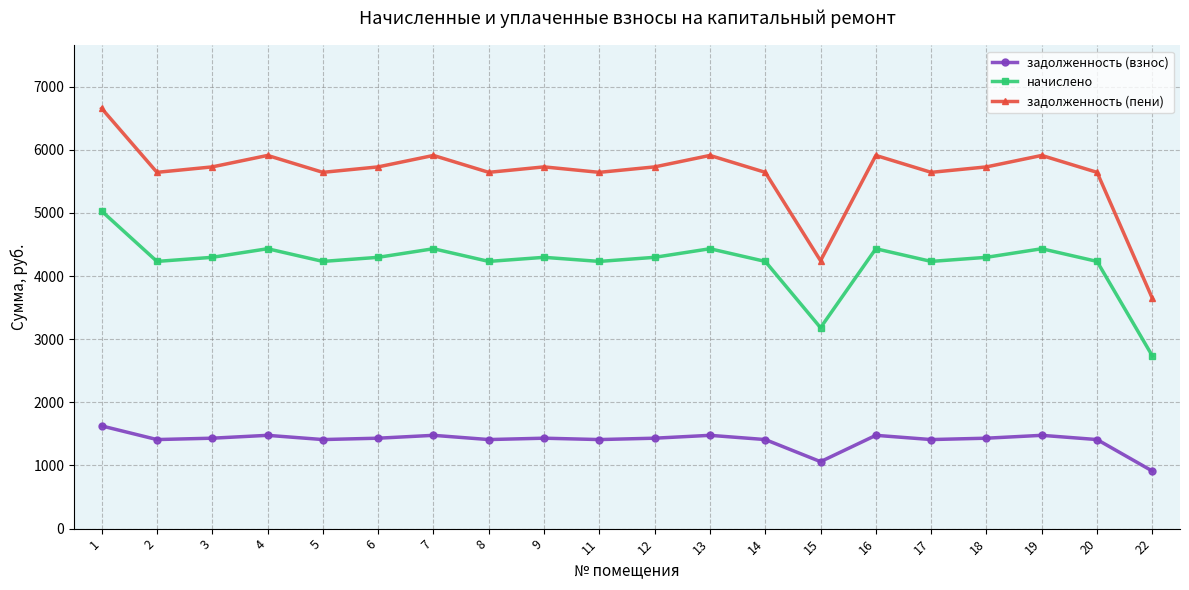

True or false: задолженность (взнос) and начислено intersect in this chart.

False